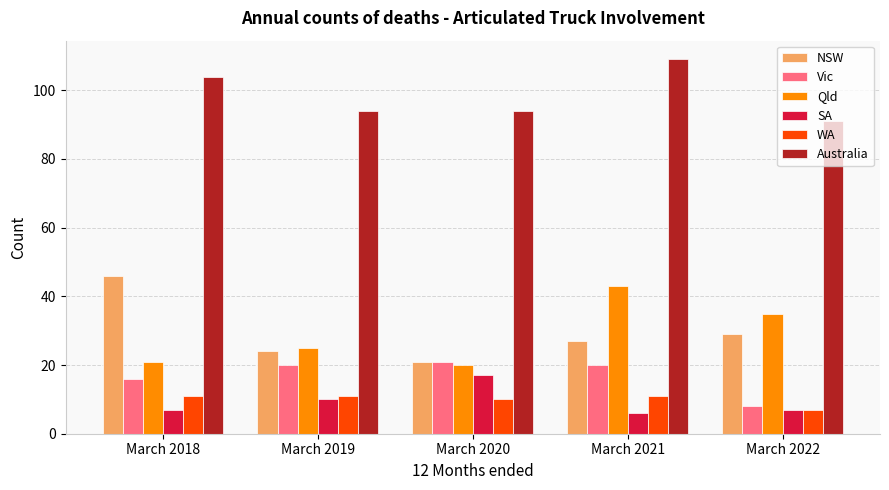

Reading right to left, what are all the values shown in this chart?

NSW: 29	27	21	24	46
Vic: 8	20	21	20	16
Qld: 35	43	20	25	21
SA: 7	6	17	10	7
WA: 7	11	10	11	11
Australia: 91	109	94	94	104